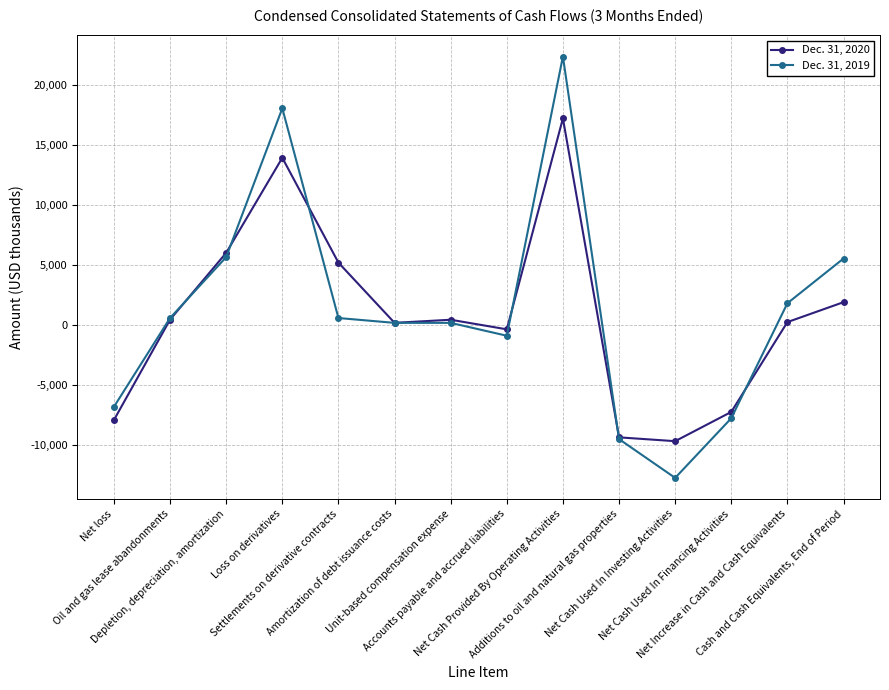

List the series in order of their overall mean, highest first.

Dec. 31, 2019, Dec. 31, 2020